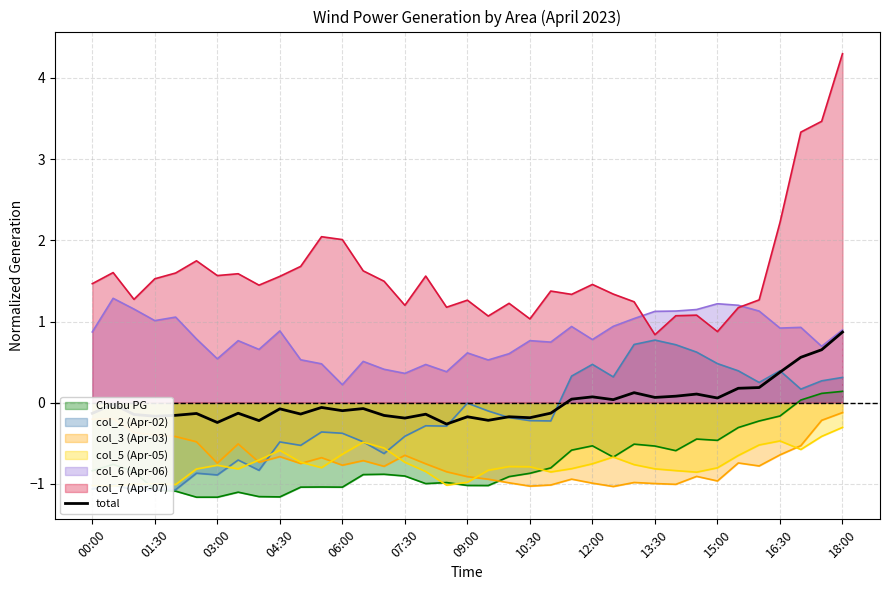

What is the highest value of the col_6 (Apr-06) series?

1.3